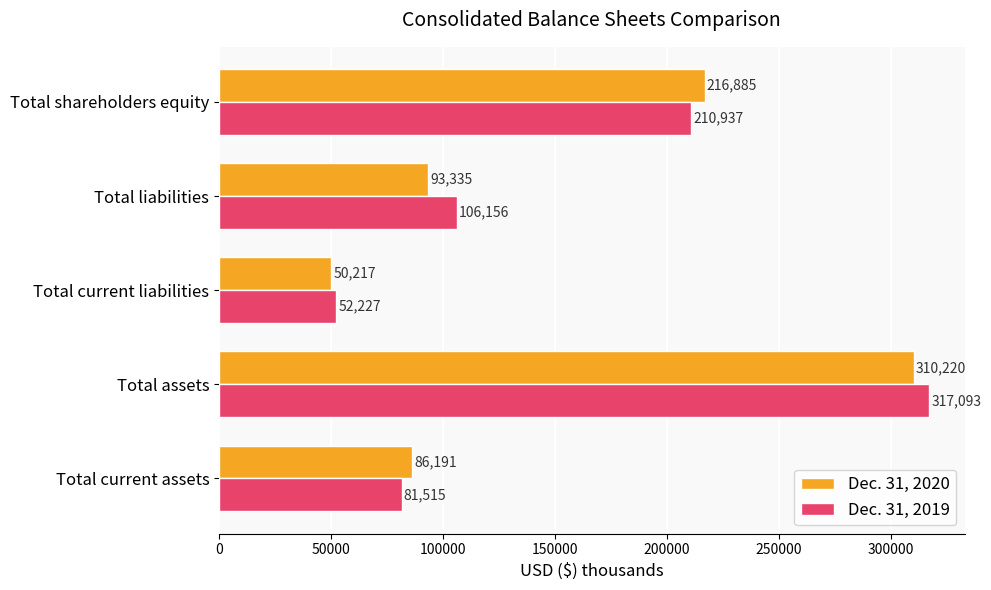

Which series has the widest spread of values?

Dec. 31, 2019